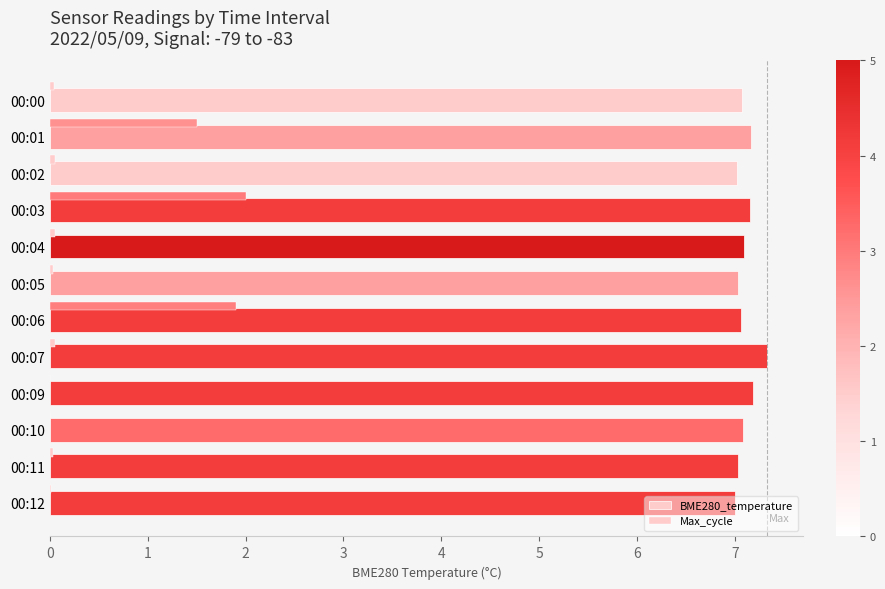

Rank the categories by Max_cycle value from lowest to highest.

00:09, 00:10, 00:12, 00:11, 00:05, 00:00, 00:02, 00:04, 00:07, 00:01, 00:06, 00:03